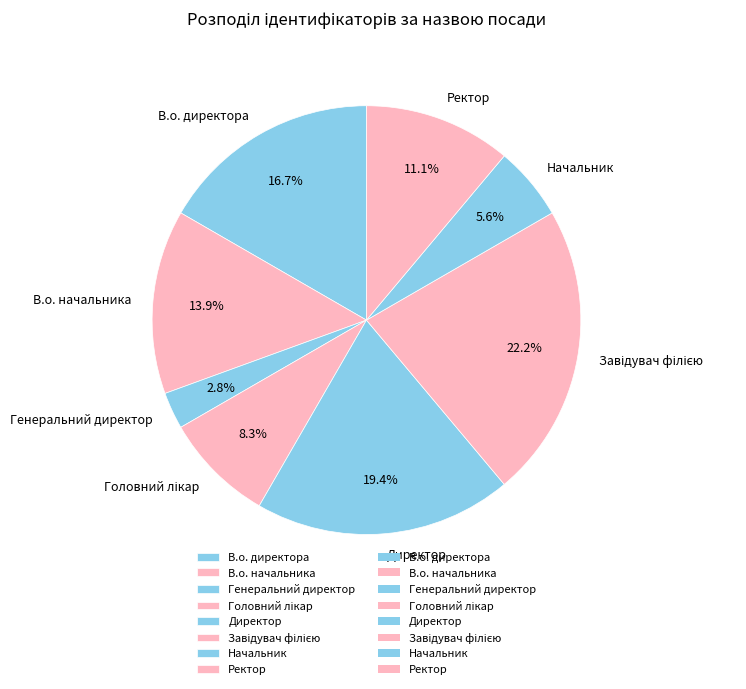

To the nearest percent, what portion does Начальник represent?

6%